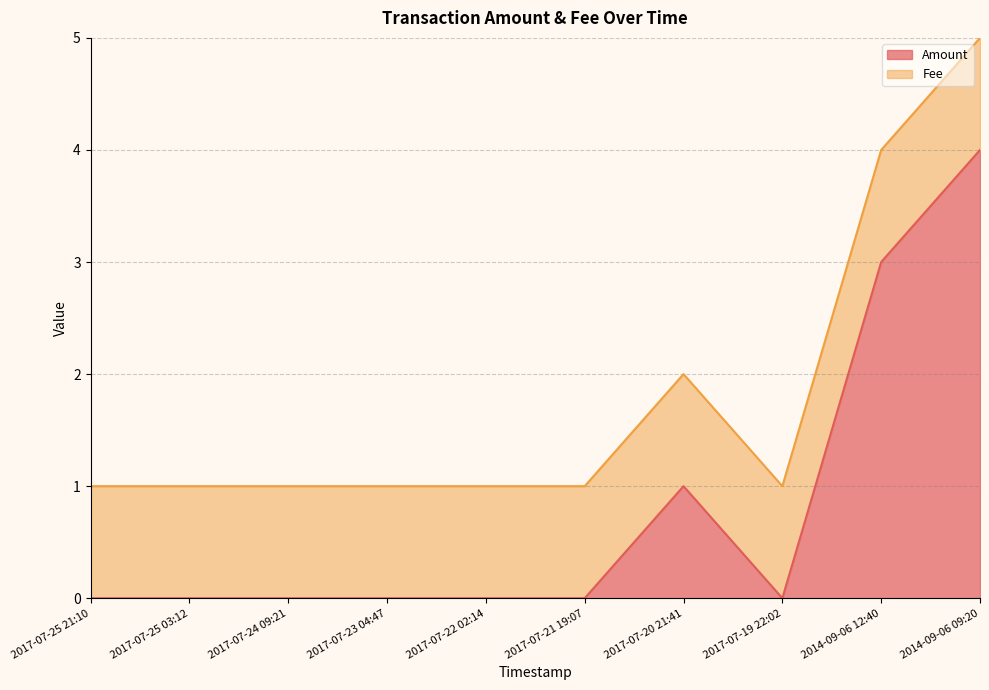

How many values exceed 0?

3